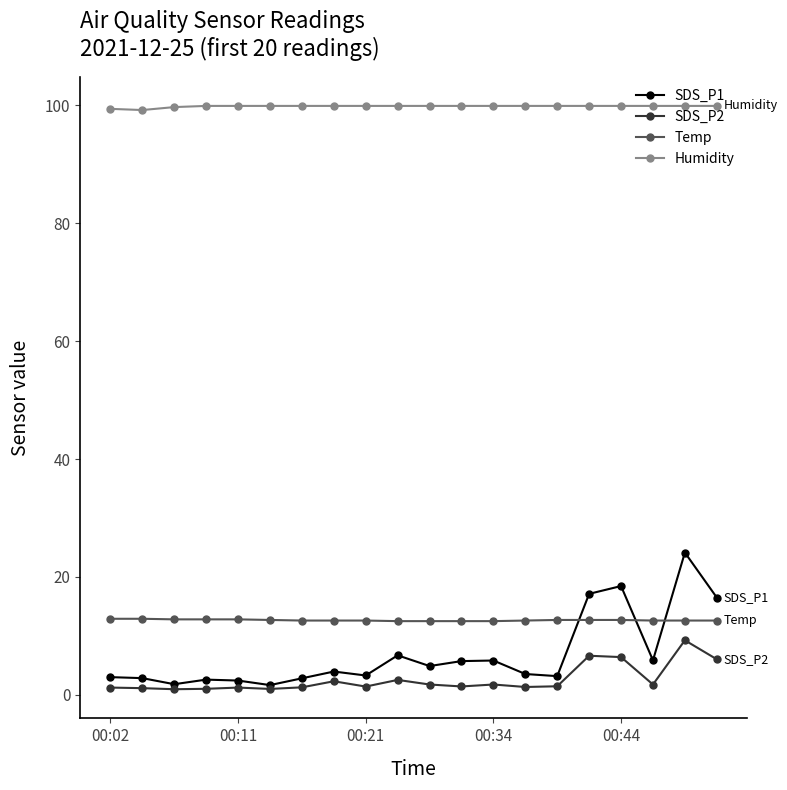

Which series has the largest range (max minus min)?

SDS_P1